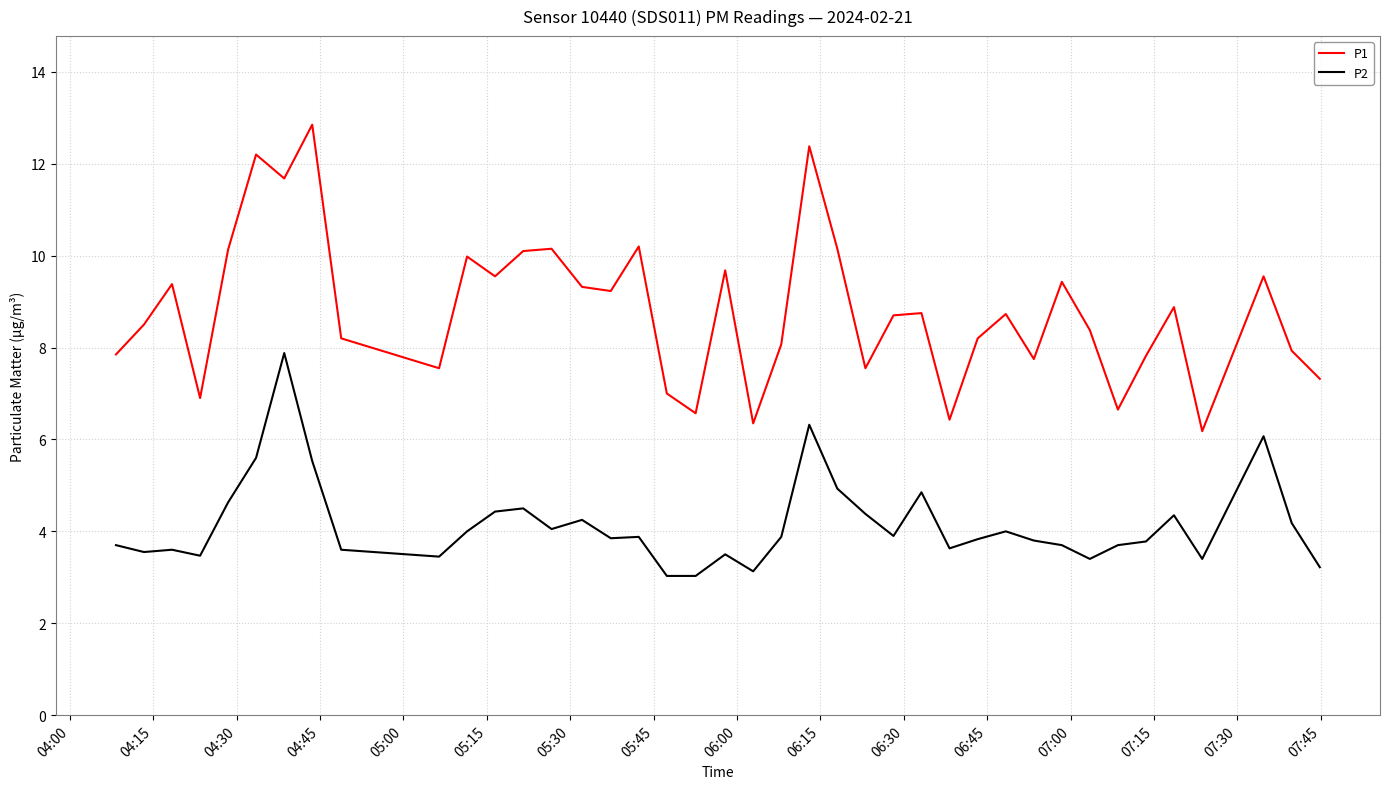

What is the difference between the maximum and minimum values in the P1 series?

6.7